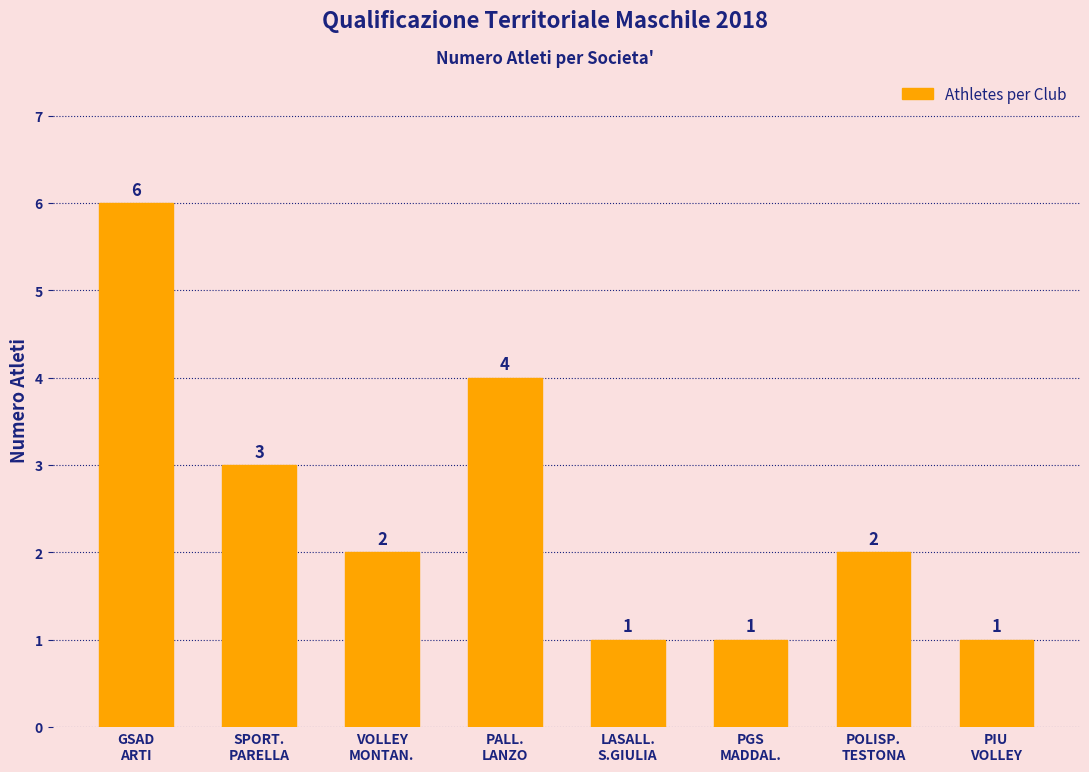

What is the value of the 8th bar from the left?

1